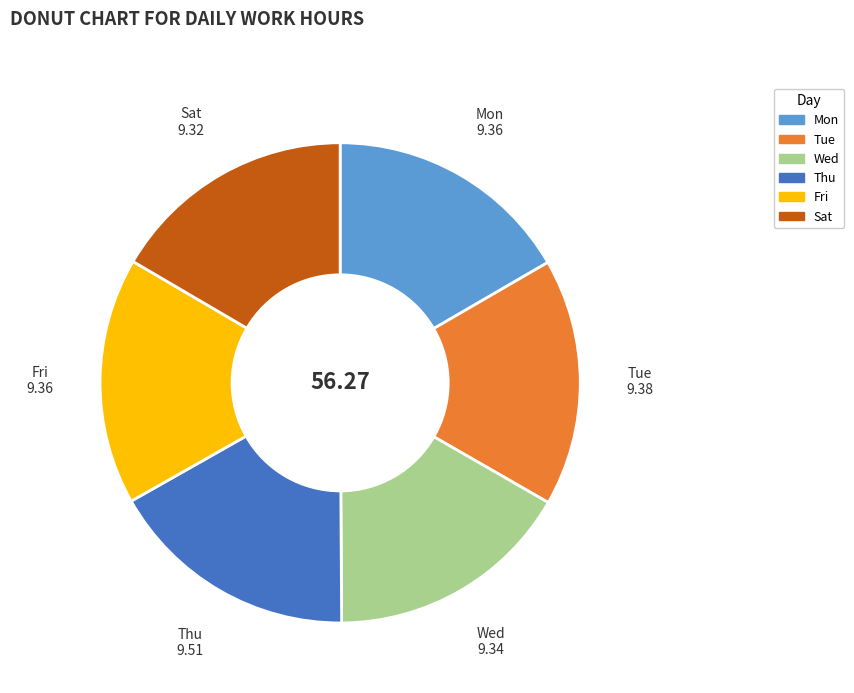

Is there a majority slice in this chart?

No